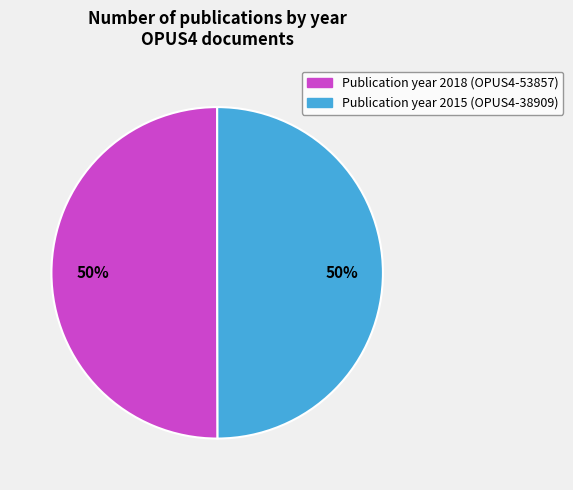

To the nearest percent, what is the average slice percentage?

50%